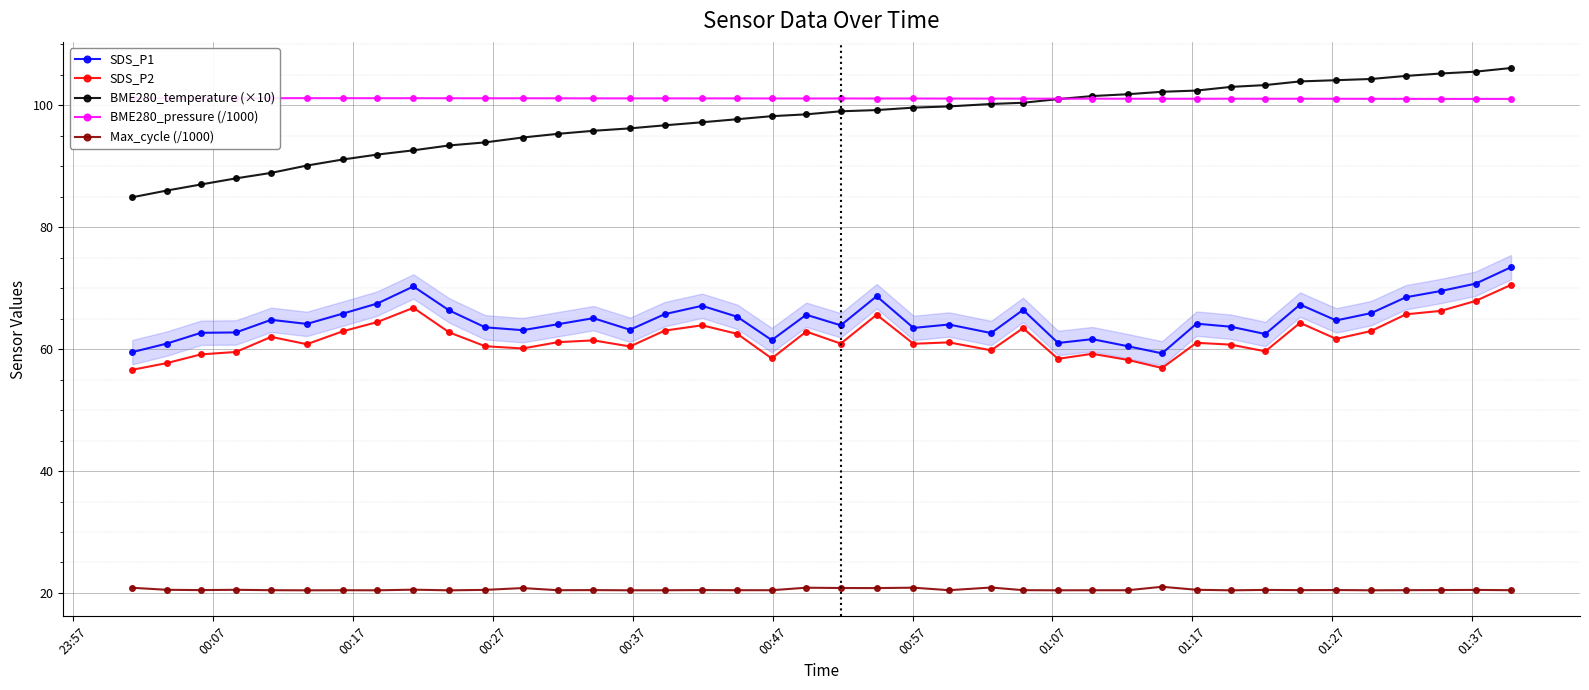

What is the value of the Max_cycle (/1000) point at the 13th from the left?

20.5